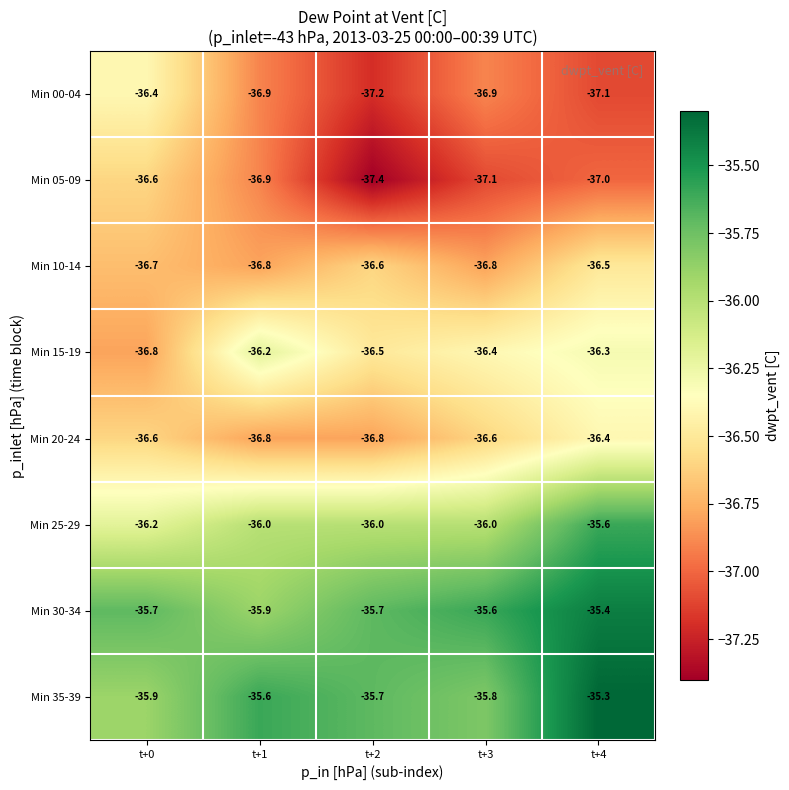

How many categories are shown in the chart?

5